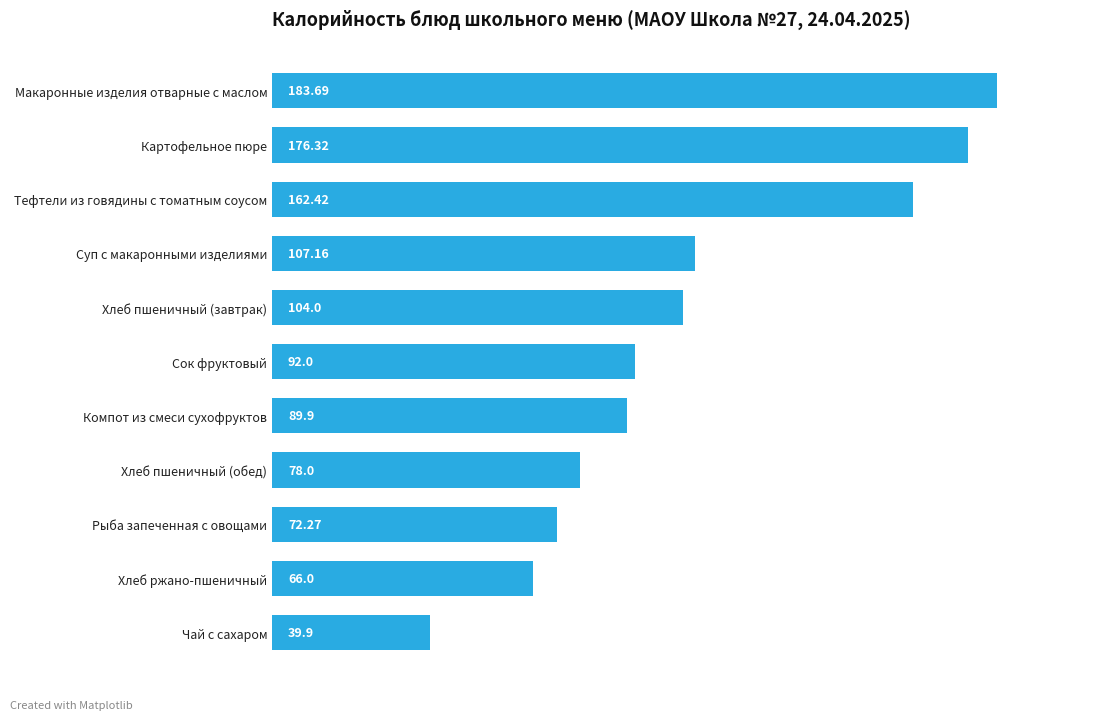

How many bars are there in total?

11